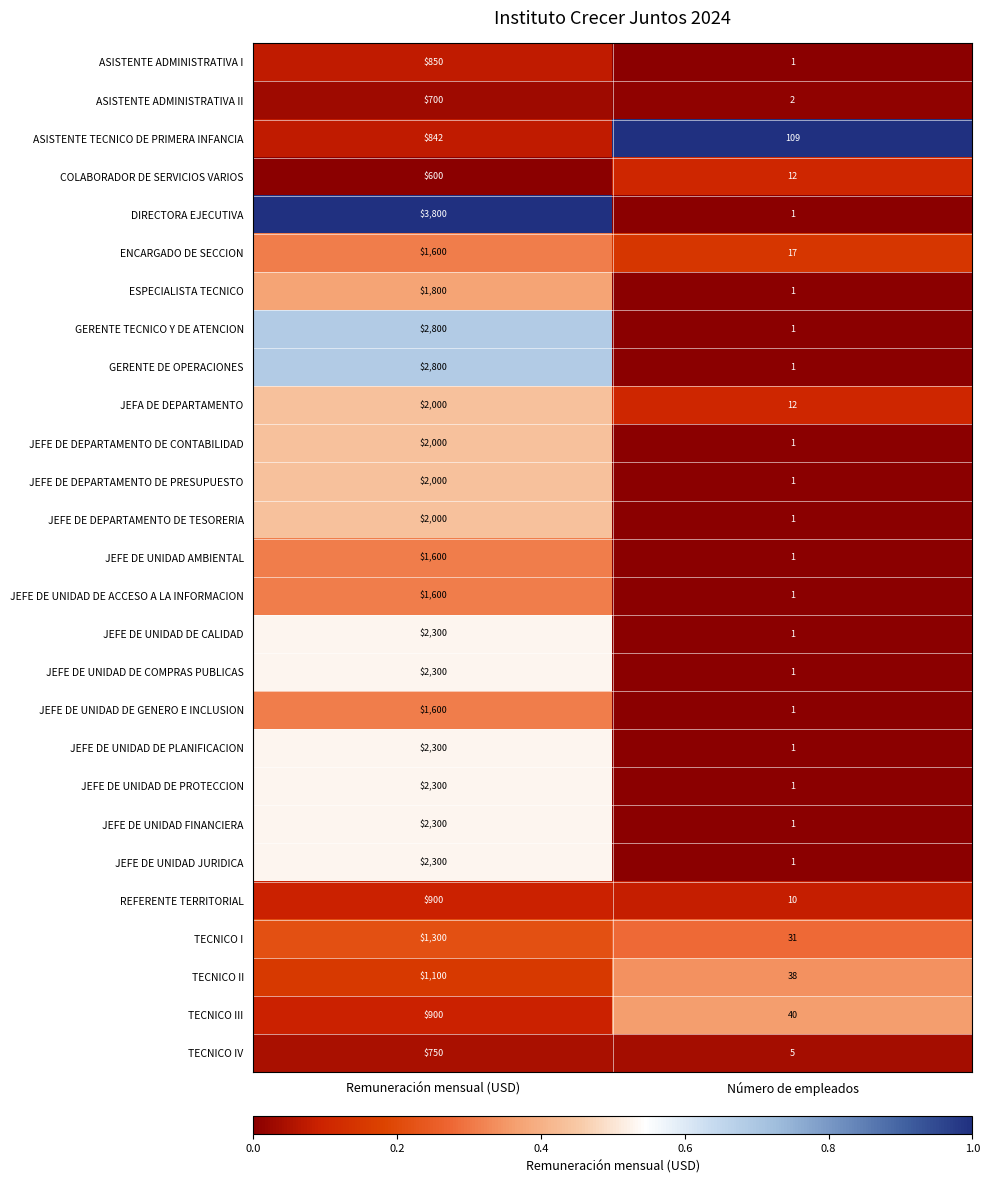

True or false: JEFE DE DEPARTAMENTO DE CONTABILIDAD has a value of 1 at Número de empleados.

True